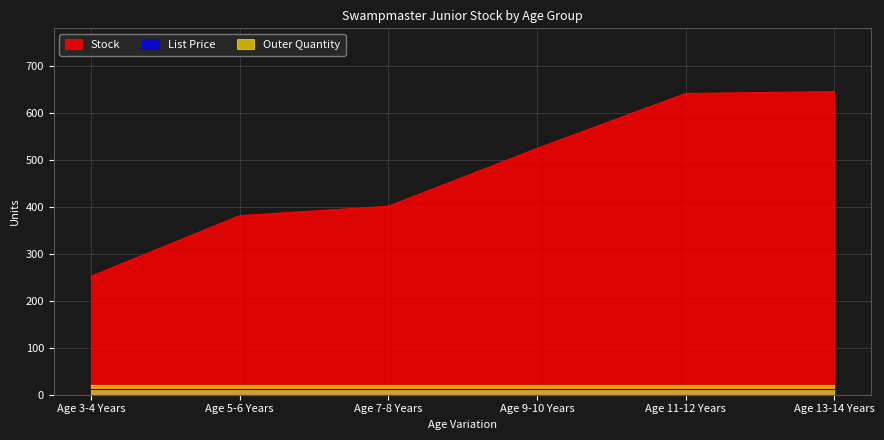

What value does the List Price series have at Age 5-6 Years?

12.9